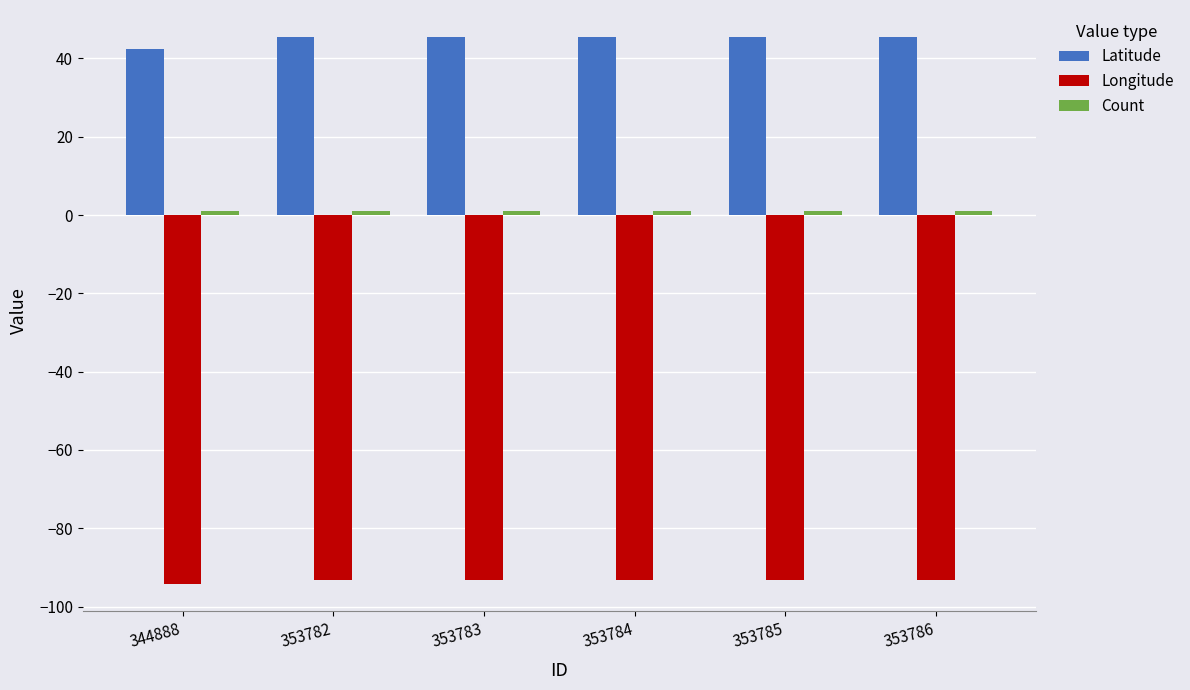

Which series has the largest total across all categories?

Latitude